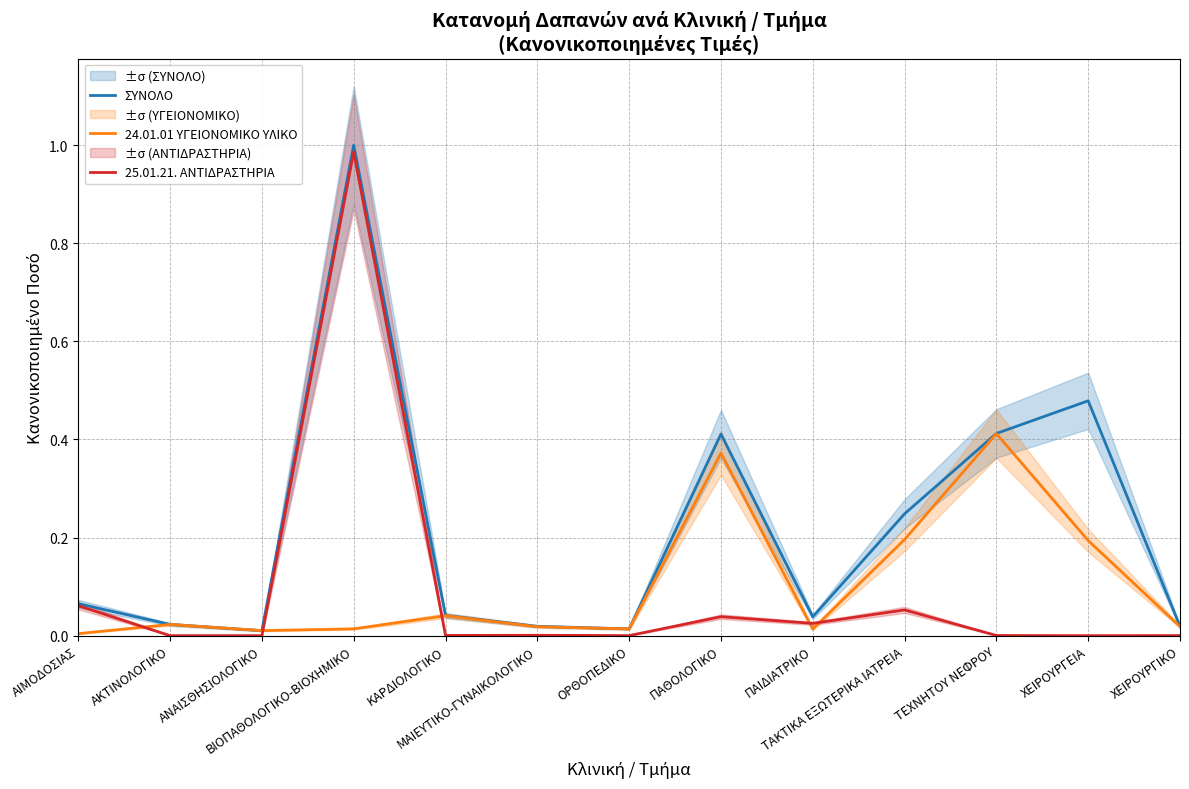

Which series has the largest total across all categories?

ΣΥΝΟΛΟ